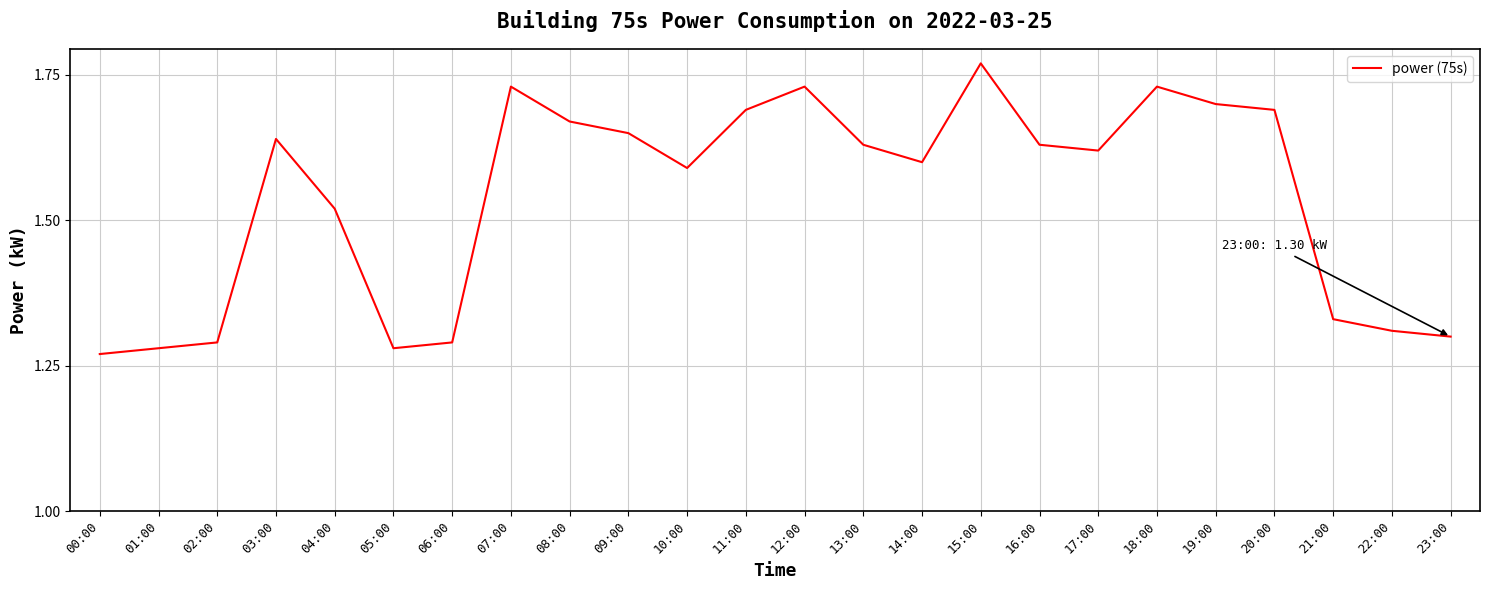

How many values are between 1 and 2?

24